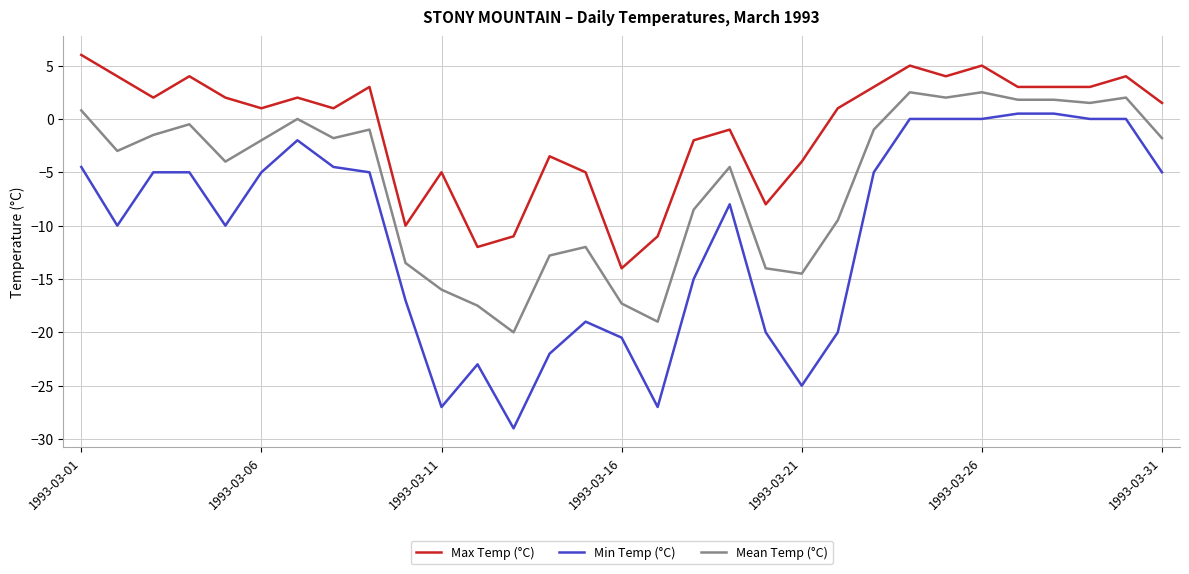

What is the sum of all Max Temp (°C) values?

-29.0